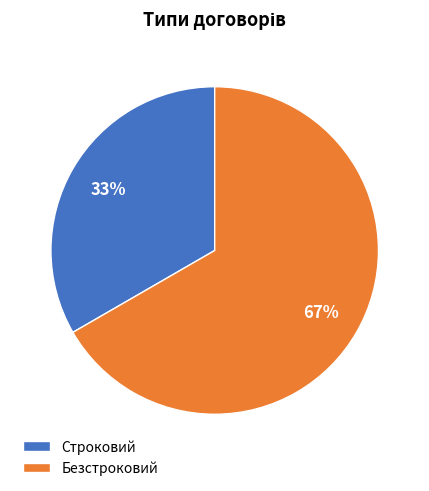

What is the ratio of the value at Безстроковий to the value at Строковий?

2.0